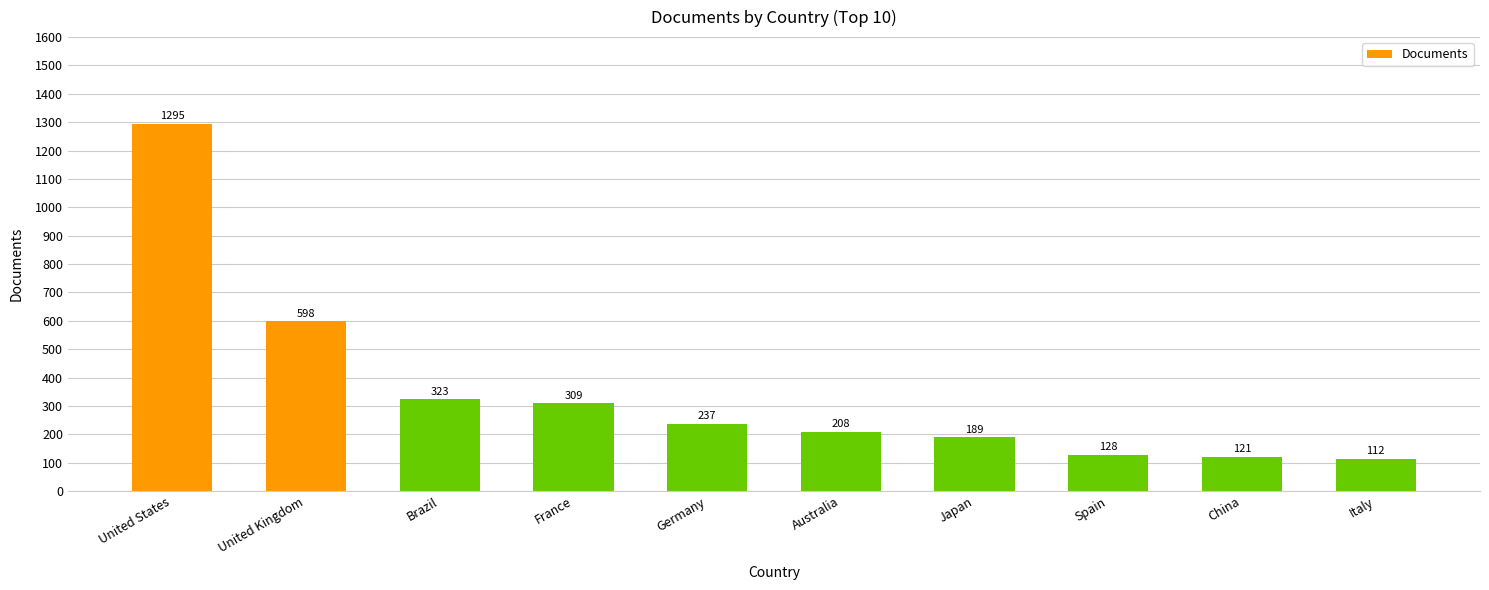

Rank the categories by value from lowest to highest.

Italy, China, Spain, Japan, Australia, Germany, France, Brazil, United Kingdom, United States